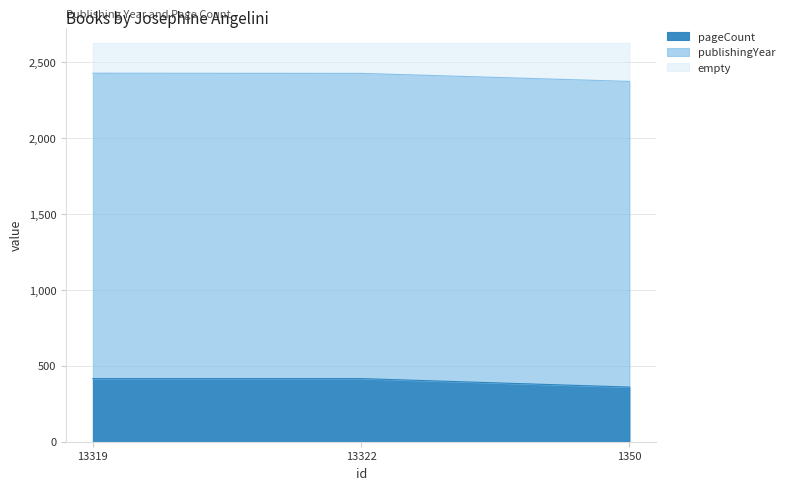

True or false: the data shows 243 at 1350.

False